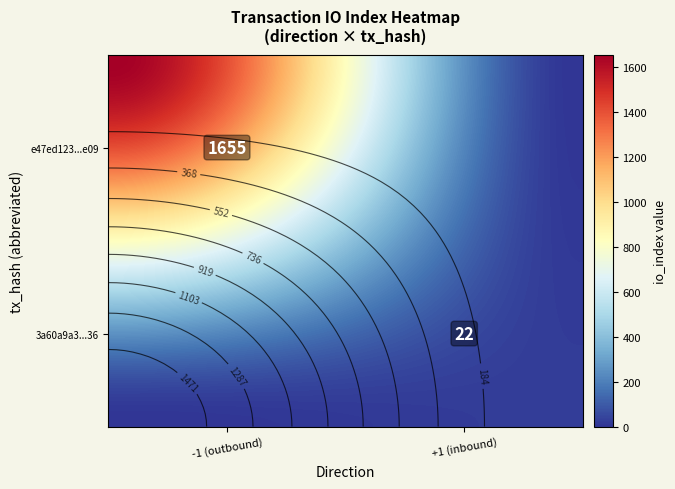

Reading left to right, list all the values displayed in this chart.

e47ed123ddecc1194b991939d16959a2ce08e09: direction=-1	io_index=1655
3a60a9a3ea5fb4b574ed5df0960747dc68dd436: direction=1	io_index=22